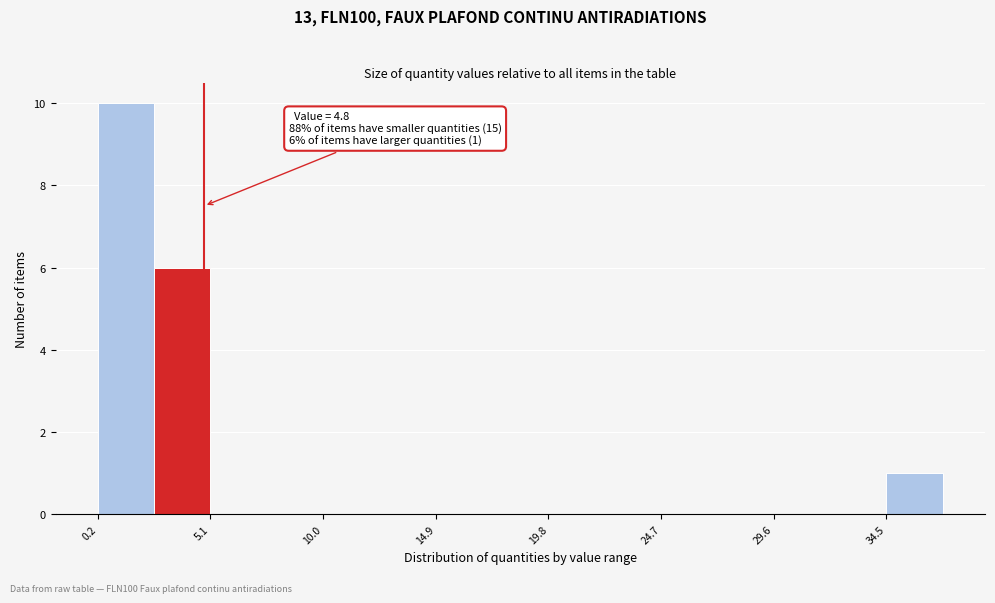

Which range on the x-axis has the tallest bar?

0.0 to 2.5